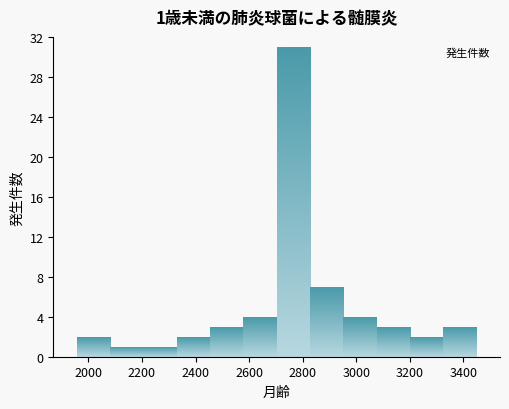

Over which range of the x-axis is the bar tallest?

2700 to 2820